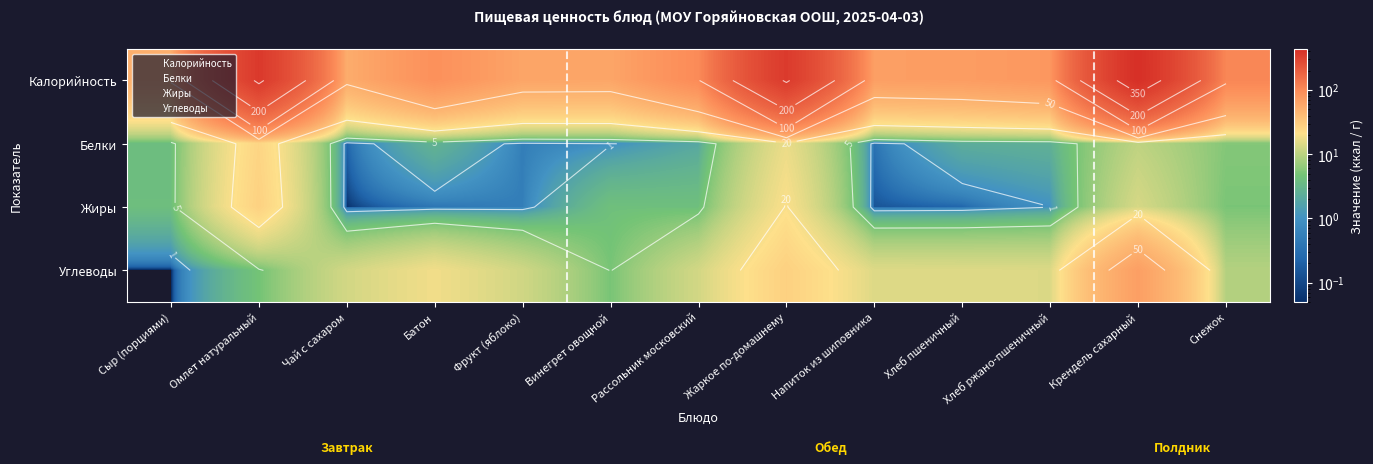

What is the minimum value for Белки?

0.2